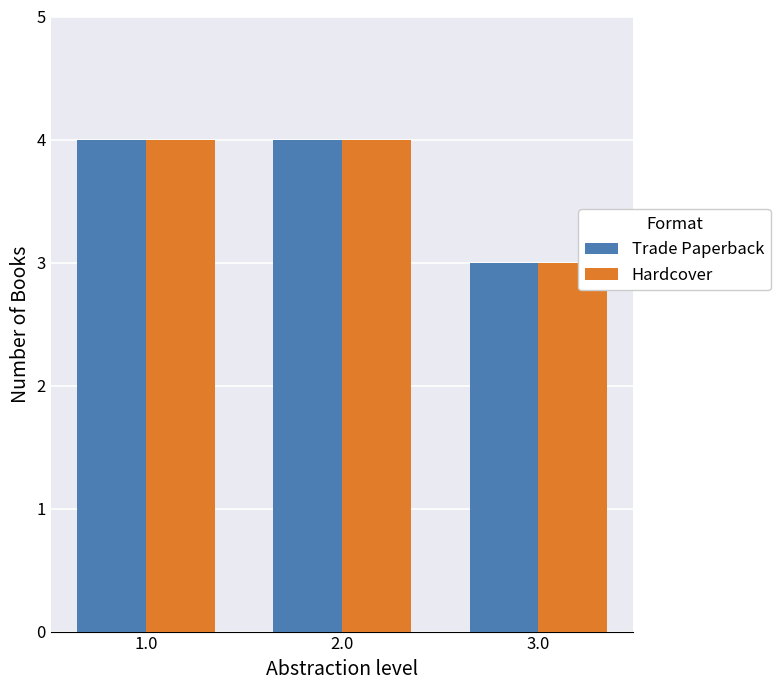

How many groups of bars are there?

3